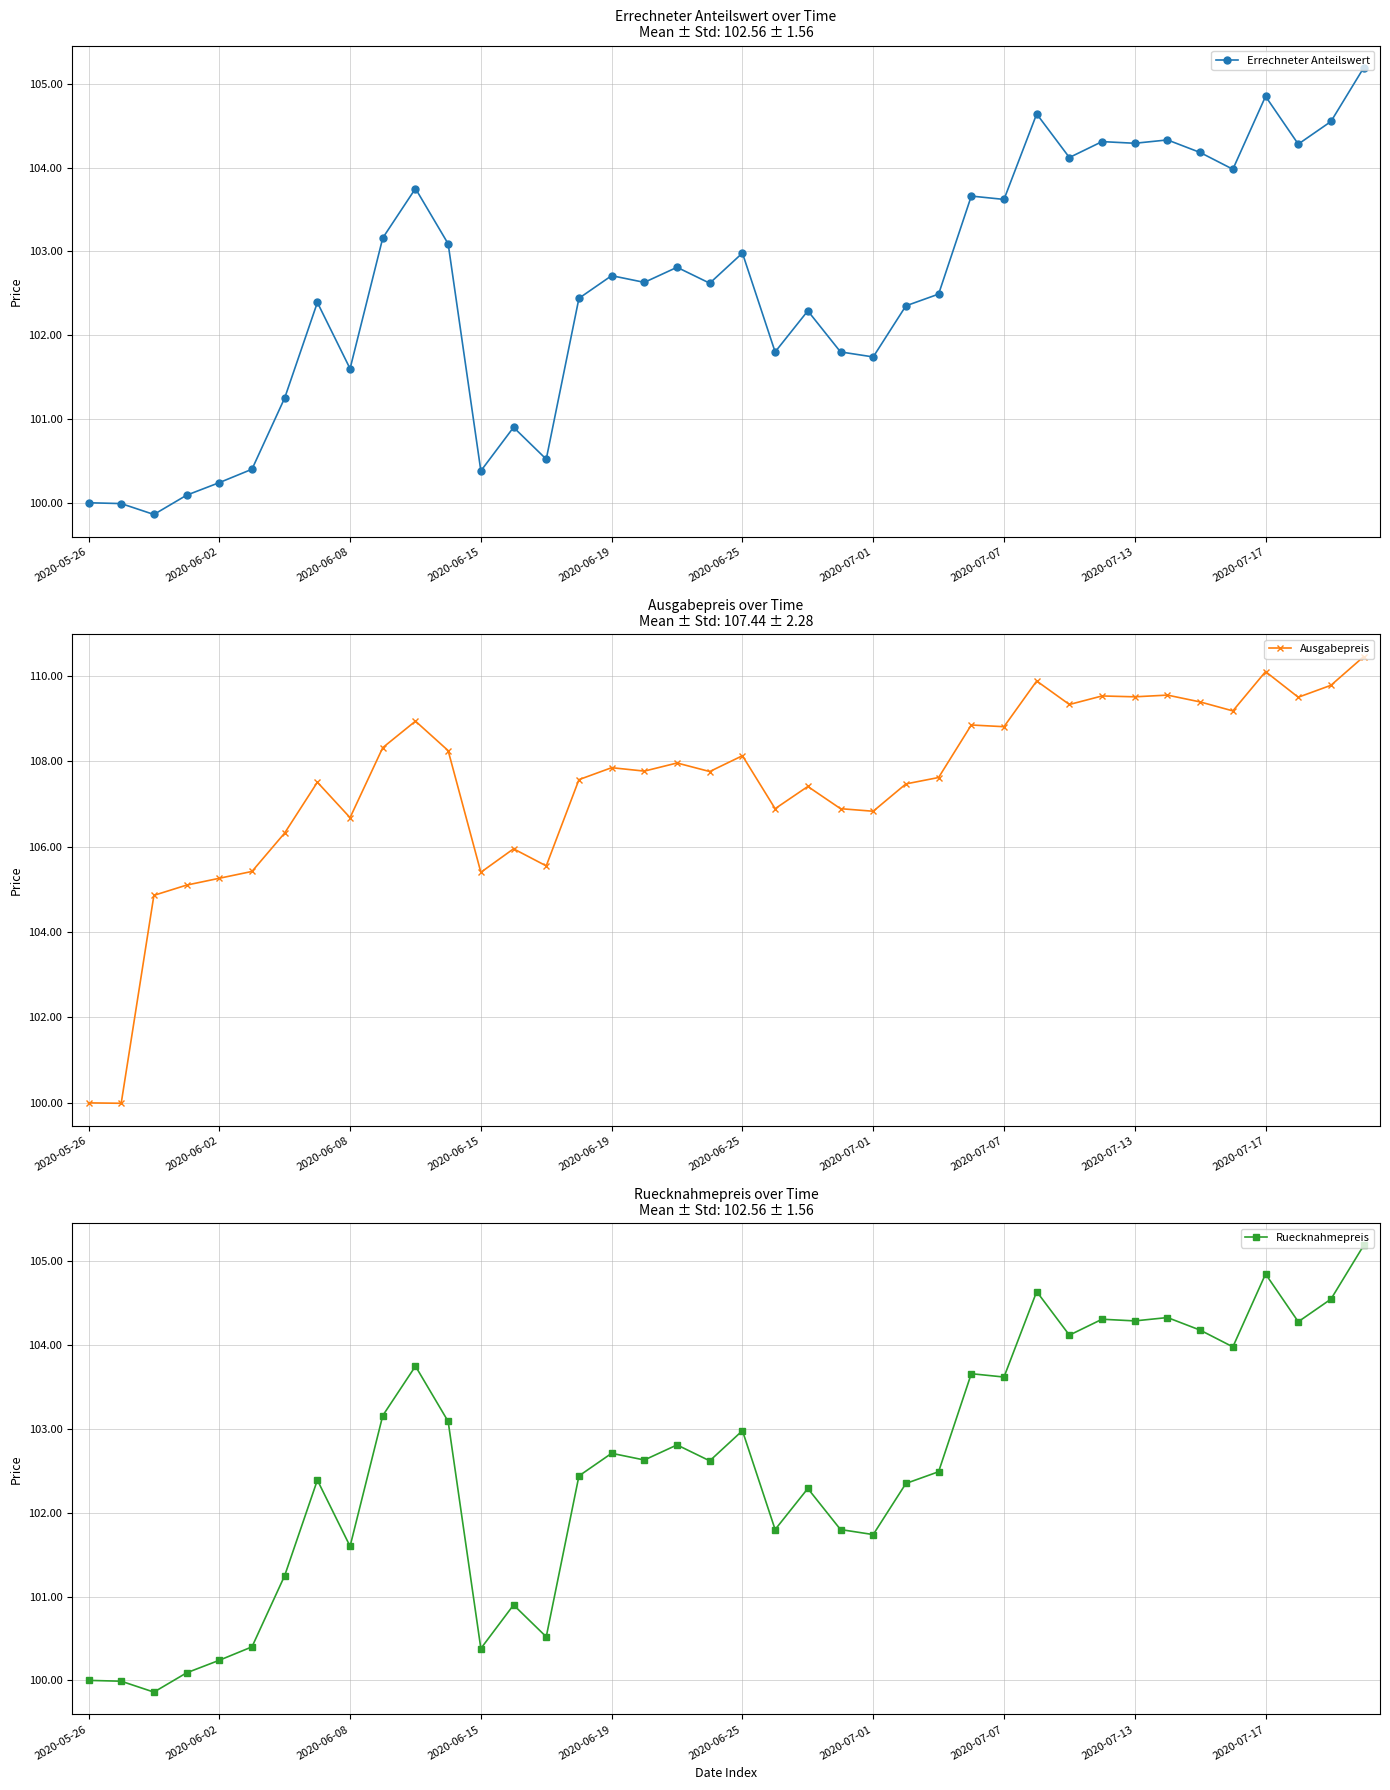

True or false: Errechneter Anteilswert and Ruecknahmepreis intersect in this chart.

False